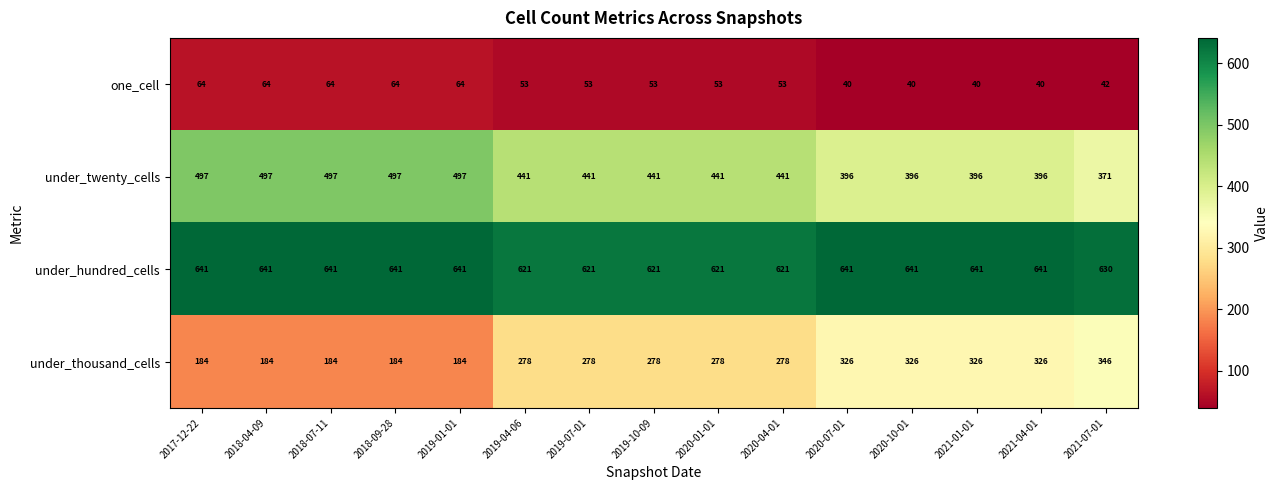

What is the minimum value shown in the chart?

40